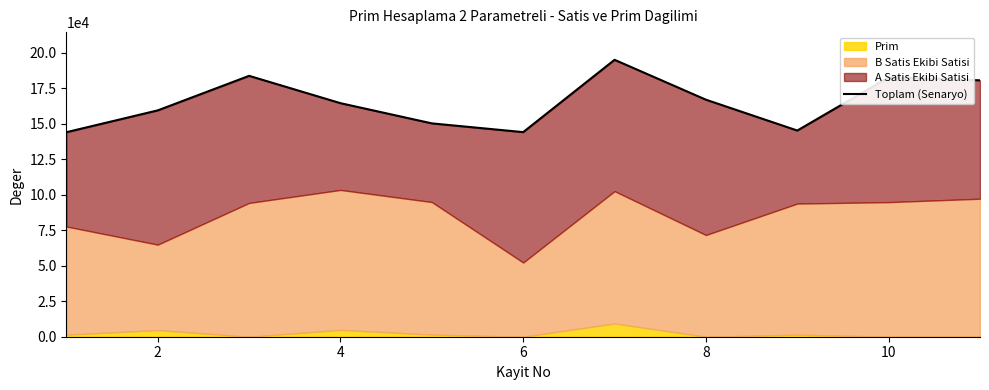

How many data points does each series have?

11